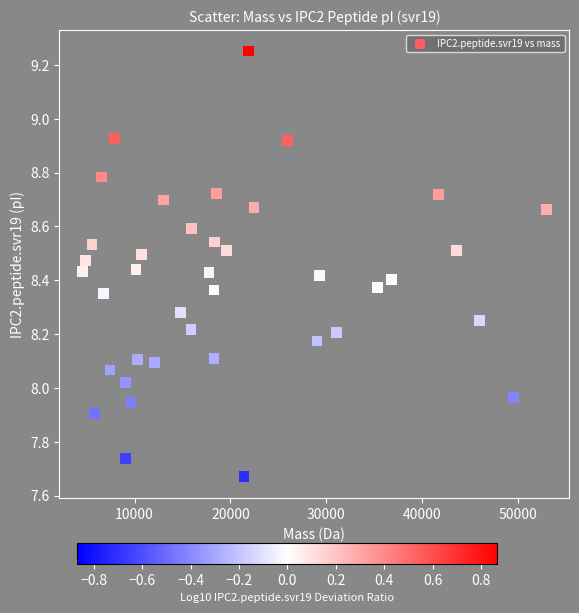

What is the range of X values (max minus min)?

48331.0